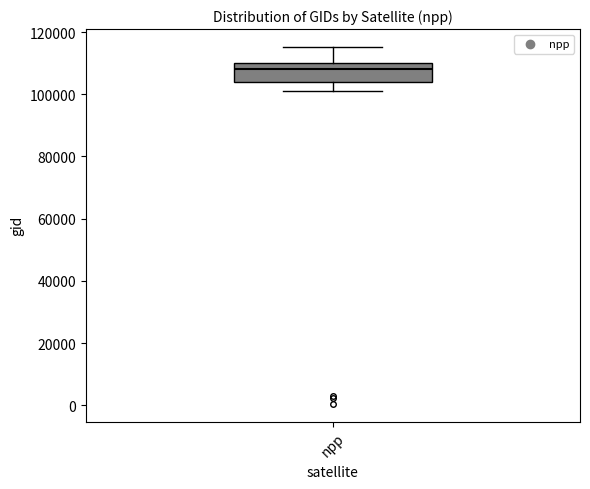

Read this box plot against the y-axis: the position of the median line, the range covered by the box, and the ends of both whiskers. The values are not printed on the chart, so give them approximately, as read against the axis.

median 108000, box 104000 to 110000, whiskers 100000 to 116000